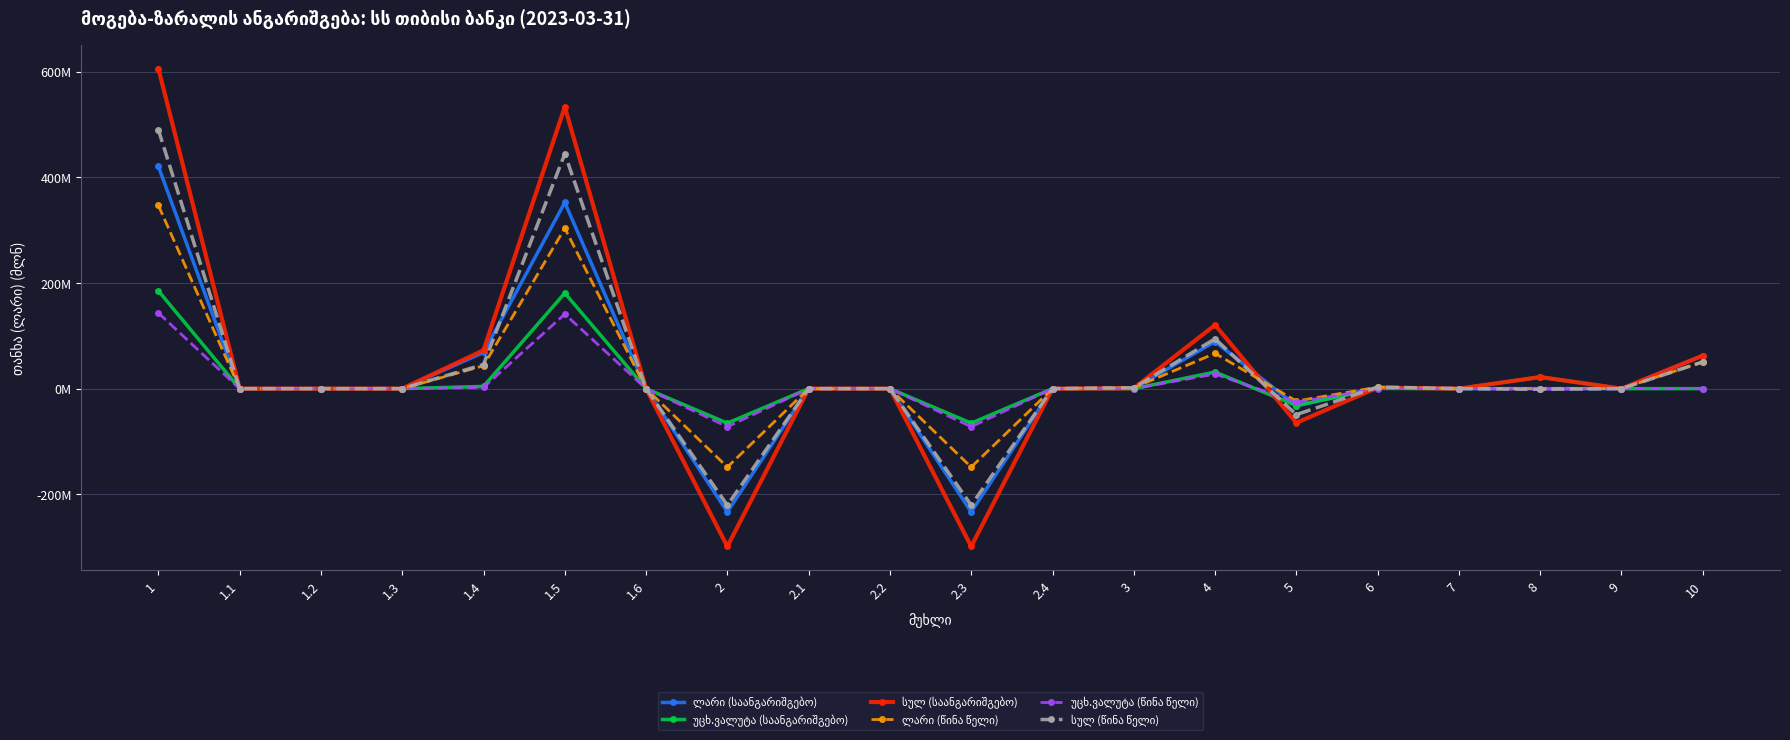

Is this an area chart (filled region under the line)?

No